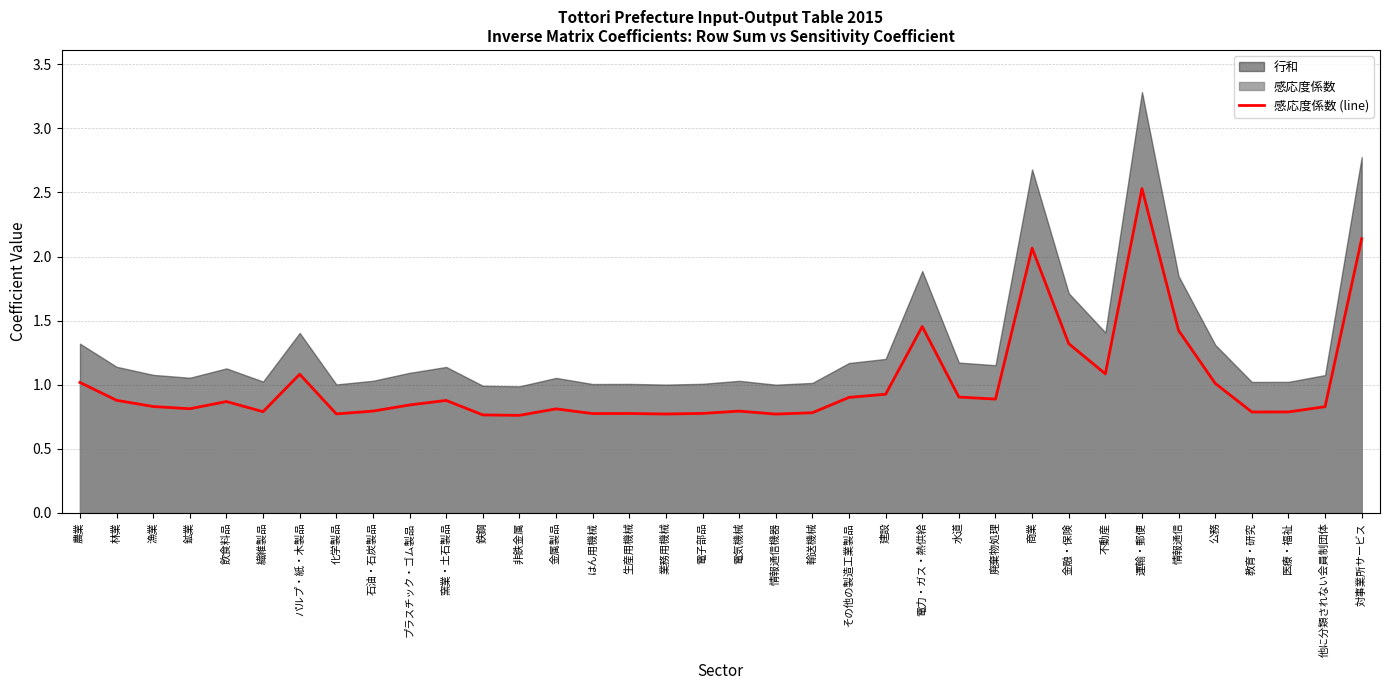

What position from the left is 金融・保険?

28